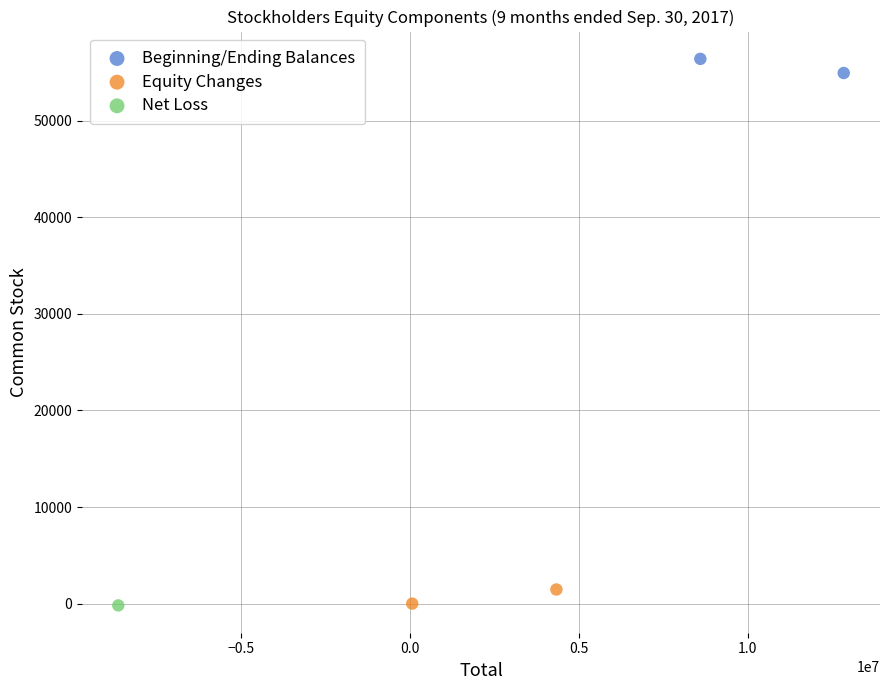

What are all the series names shown in the legend?

Beginning/Ending Balances, Equity Changes, Net Loss